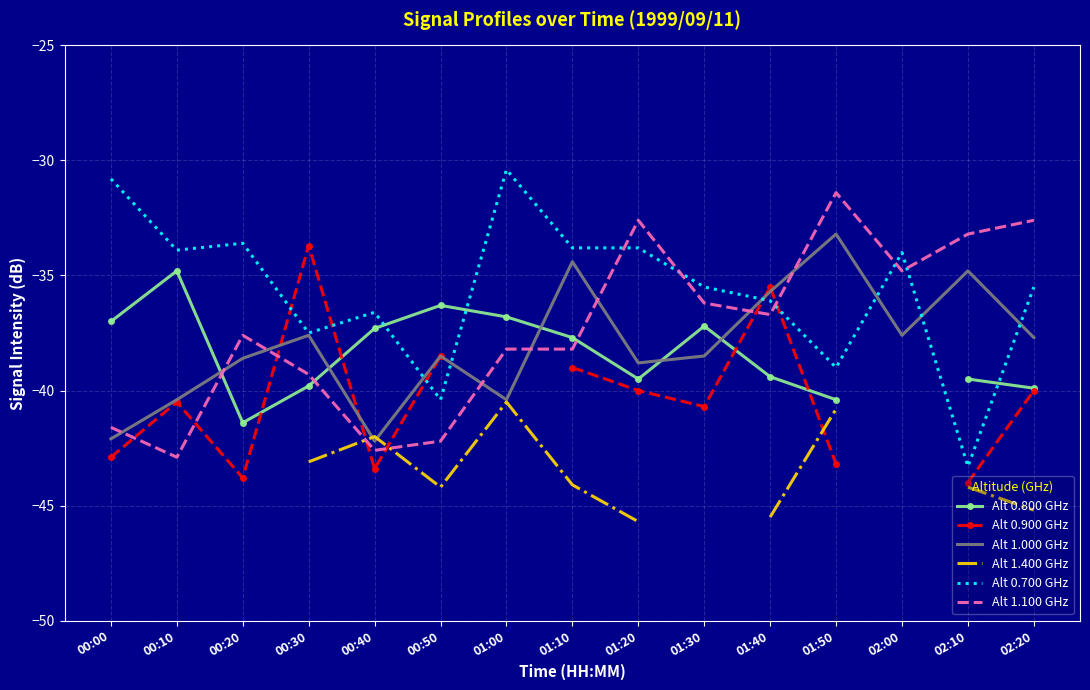

What is the minimum value shown in the chart?

-45.7